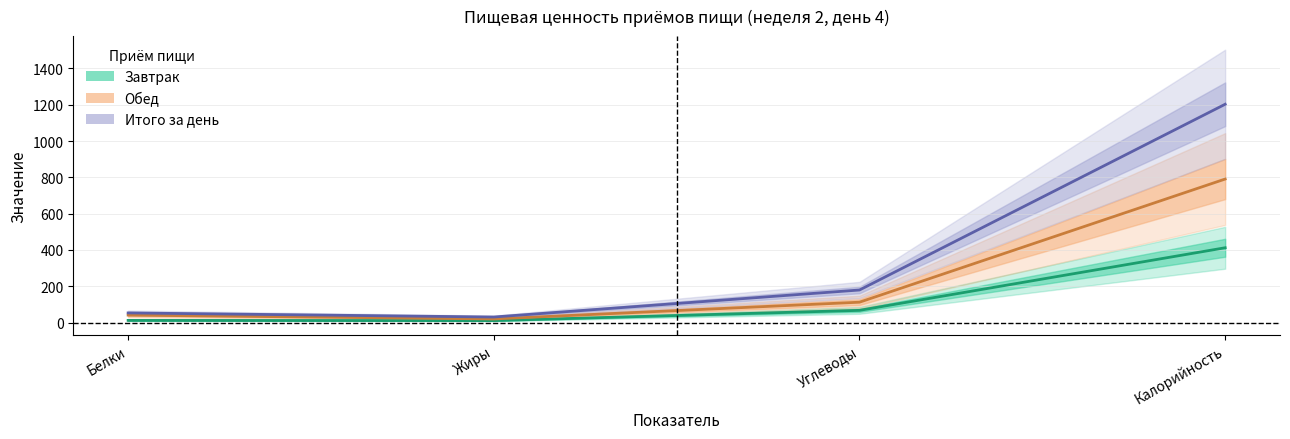

True or false: Обед has a value of 41.1 at Белки.

True